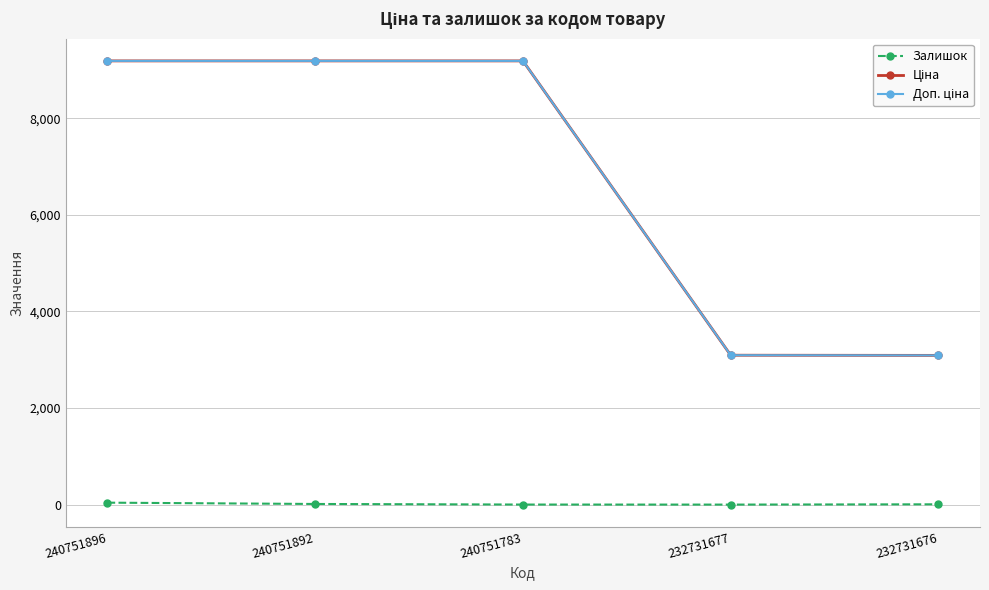

At how many categories does at least one series exceed 6539?

3